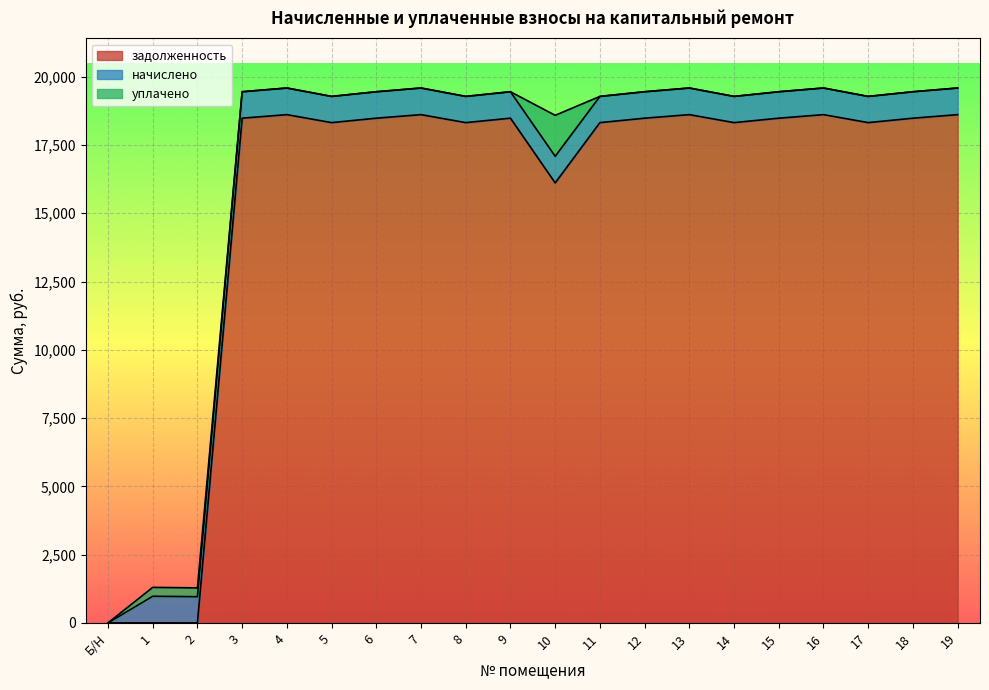

At which category does the chart reach its minimum across all series?

Б/Н